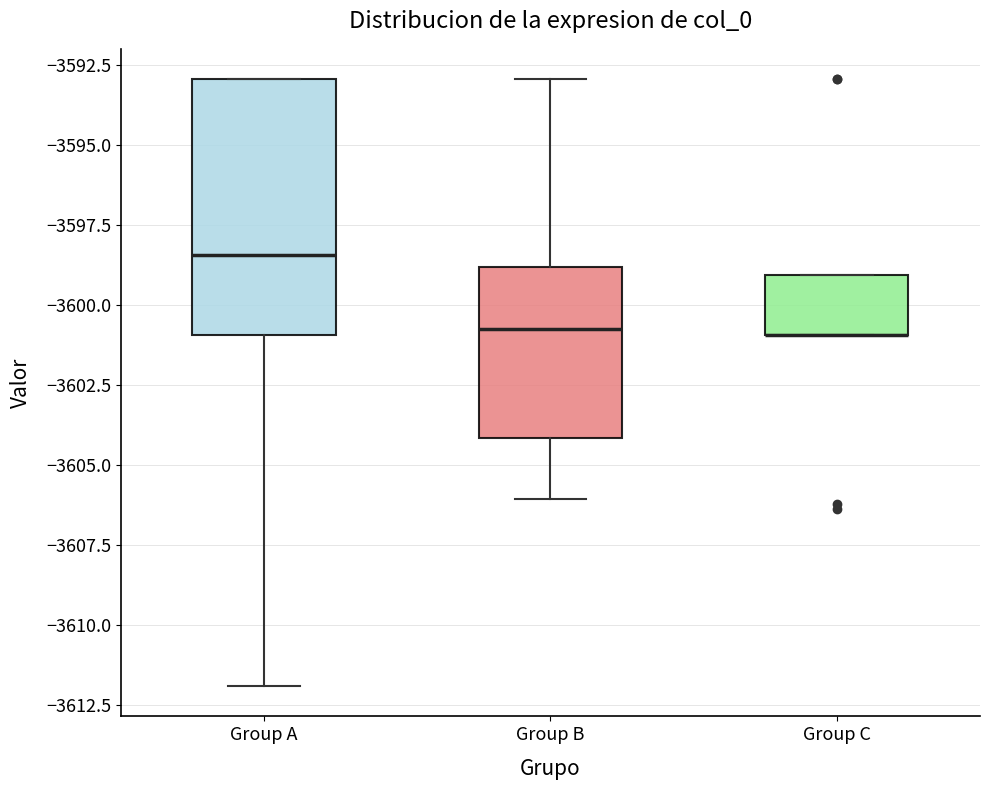

Reading left to right, transcribe this box plot: for each box, give where its median line is, the range the box spans, and where its two whiskers end, as read against the y-axis. The values are not printed on the chart, so give them approximately, as read against the axis.

Group A: median -3598.5, box -3601.0 to -3593.0, whiskers -3612.0 to -3593.0
Group B: median -3601.0, box -3604.0 to -3599.0, whiskers -3606.0 to -3593.0
Group C: median -3601.0 (drawn on the box's lower edge), box -3601.0 to -3599.0, whiskers -3601.0 to -3599.0